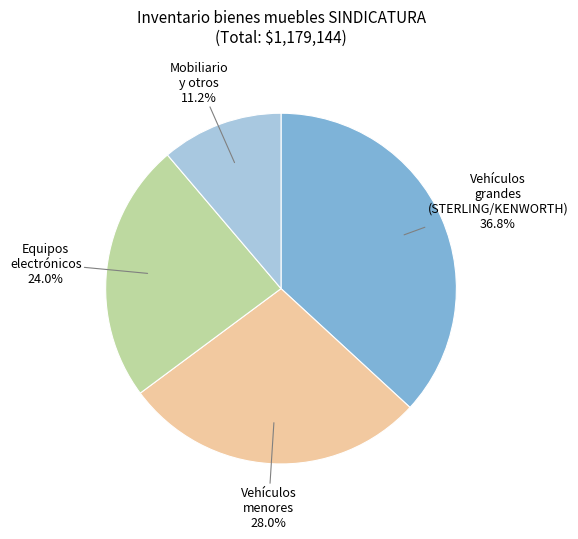

Is there a majority slice in this chart?

No